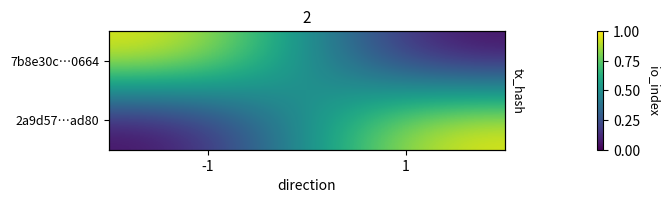

At how many categories does at least one series exceed 0?

2